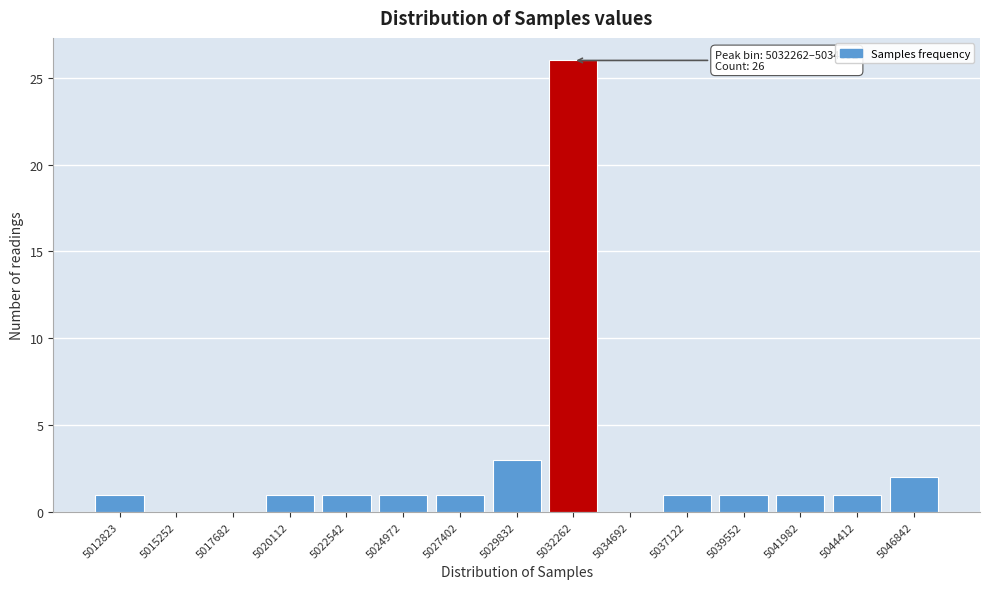

Reading right to left, list all the values displayed in this chart.

5046842=2	5044412=1	5041982=1	5039552=1	5037122=1	5034692=0	5032262=26	5029832=3	5027402=1	5024972=1	5022542=1	5020112=1	5017682=0	5015252=0	5012823=1